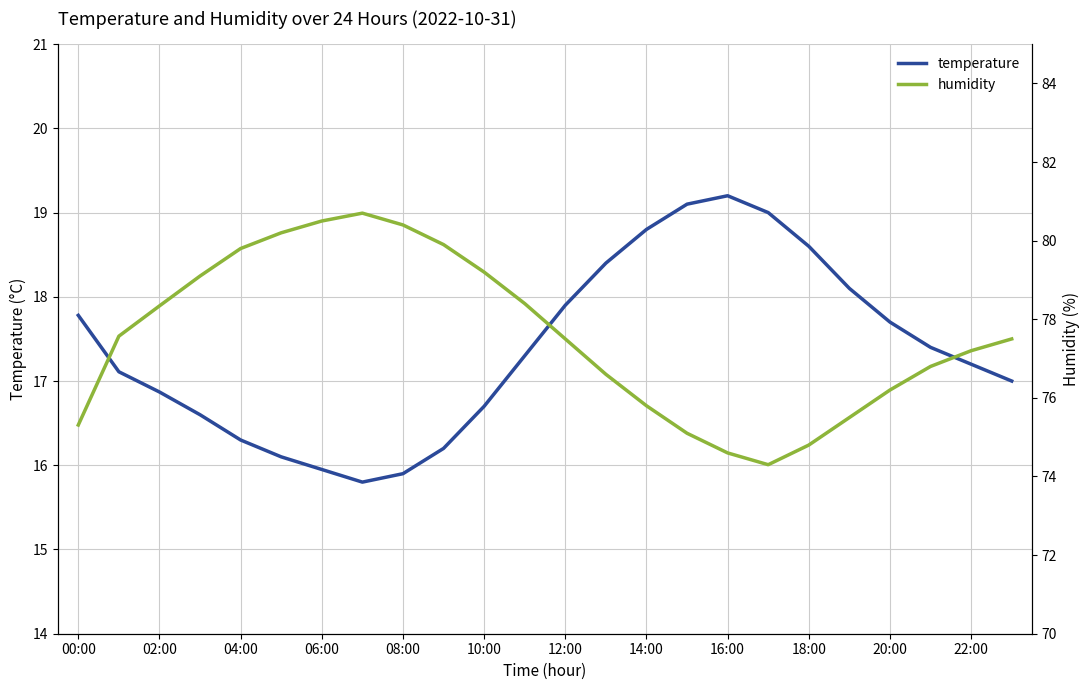

True or false: humidity and temperature intersect in this chart.

False